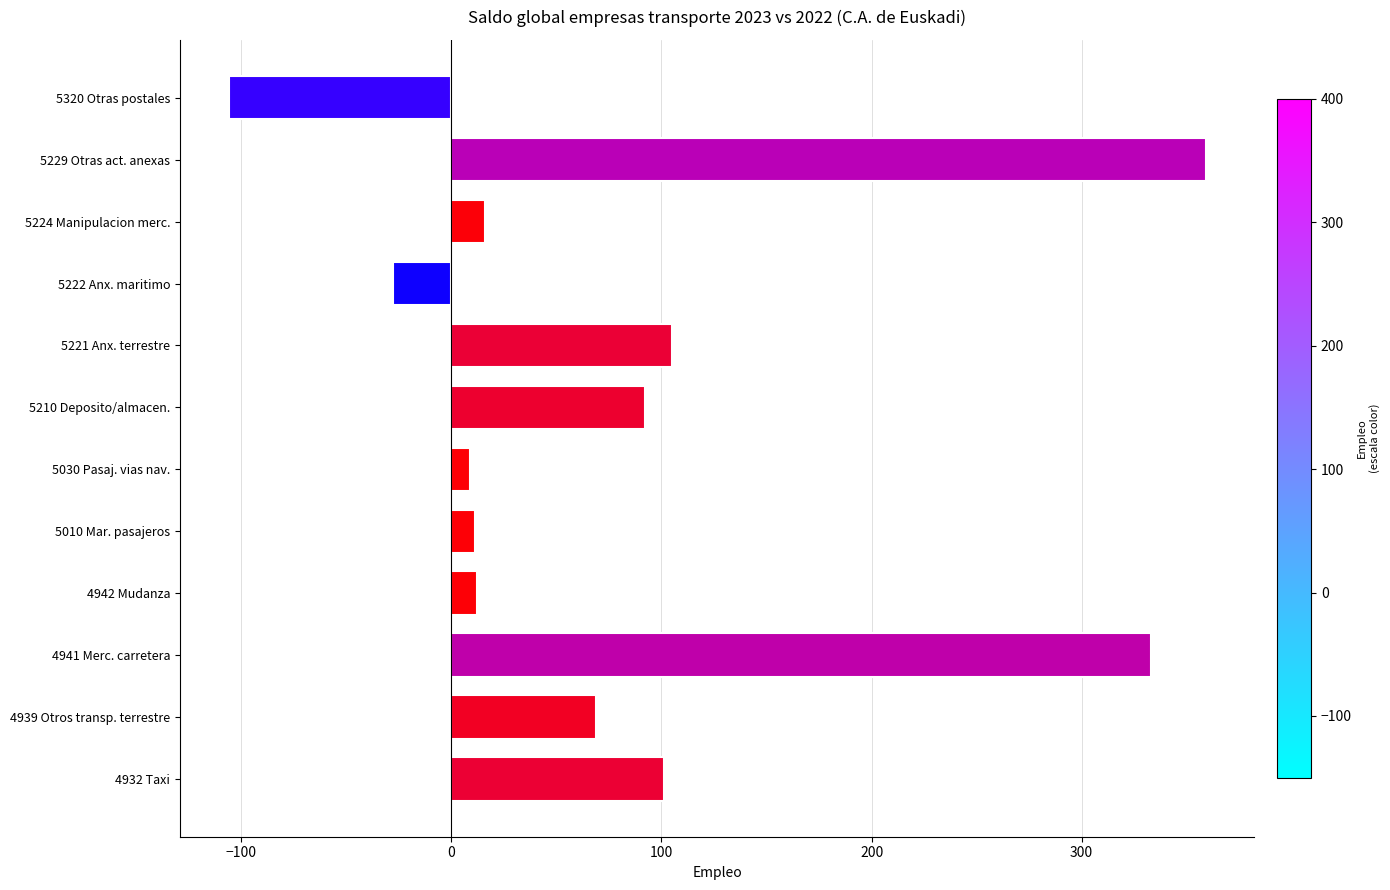

True or false: the data shows 105 at 5221 Anx. terrestre.

True